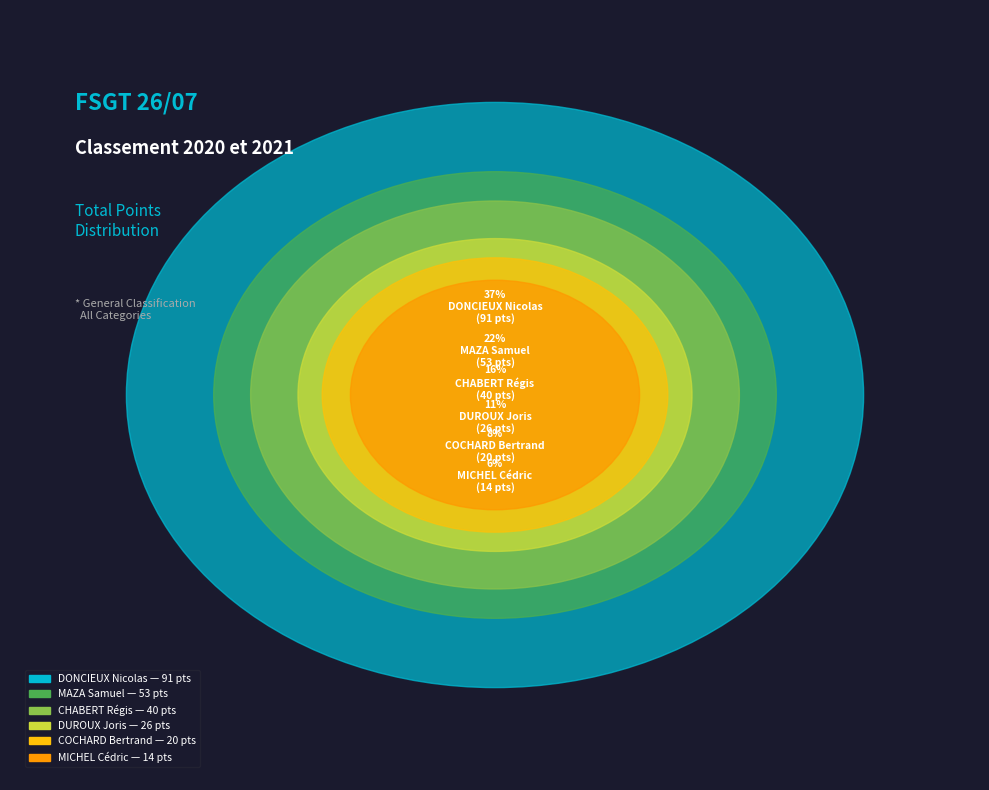

True or false: DUROUX Joris accounts for 25% of the total.

False